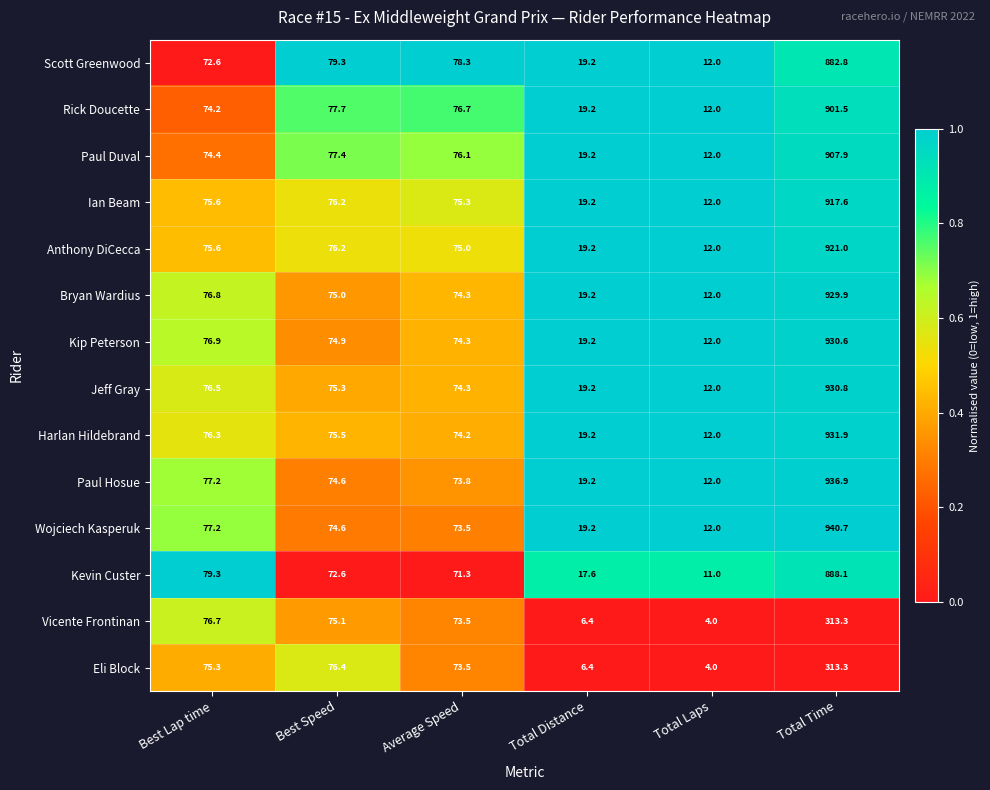

Which series has the largest range (max minus min)?

Wojciech Kasperuk